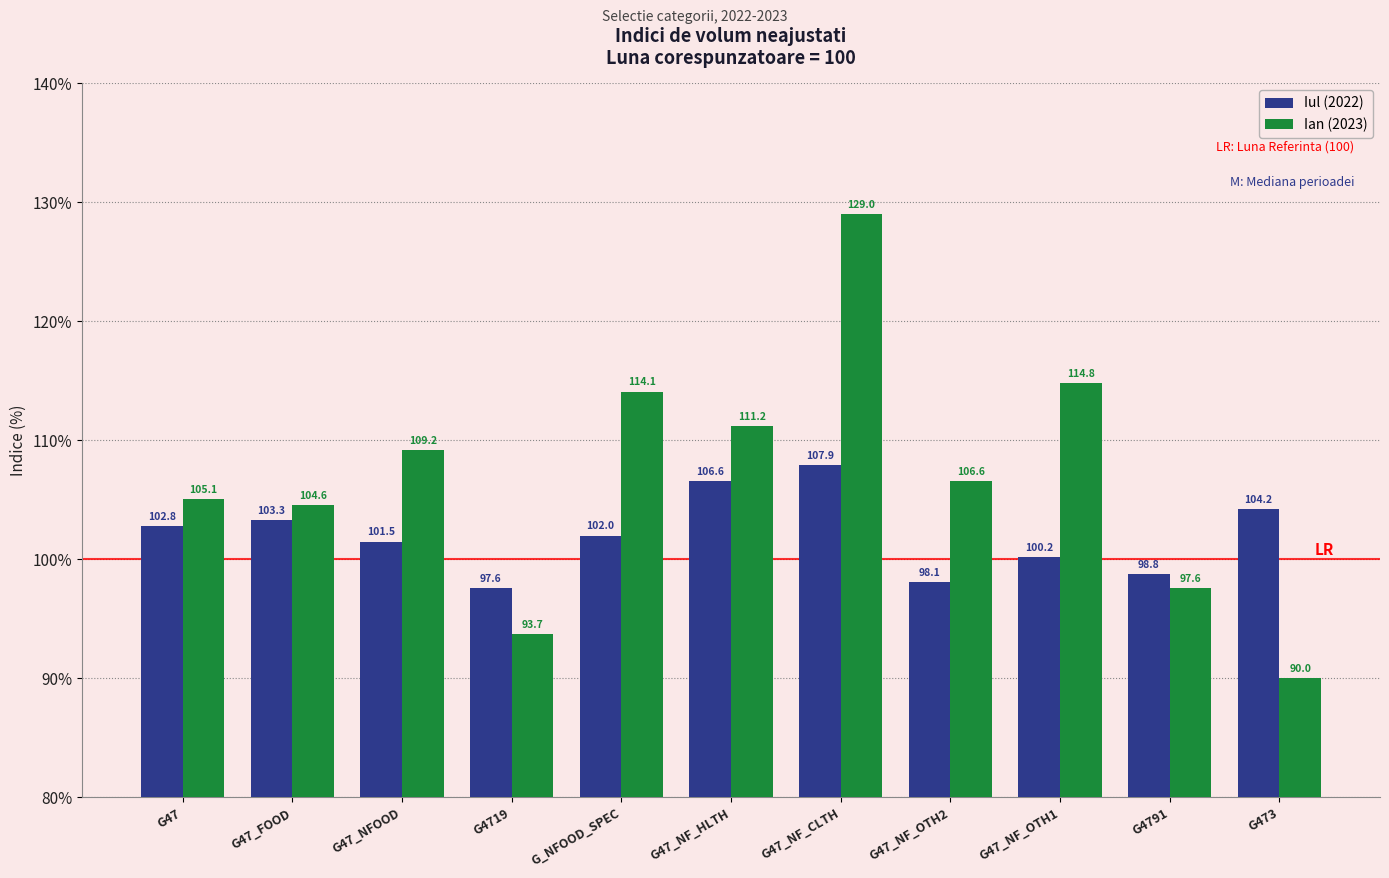

The Ian (2023) series shows 205.5 at G47_NF_OTH1. True or false?

False